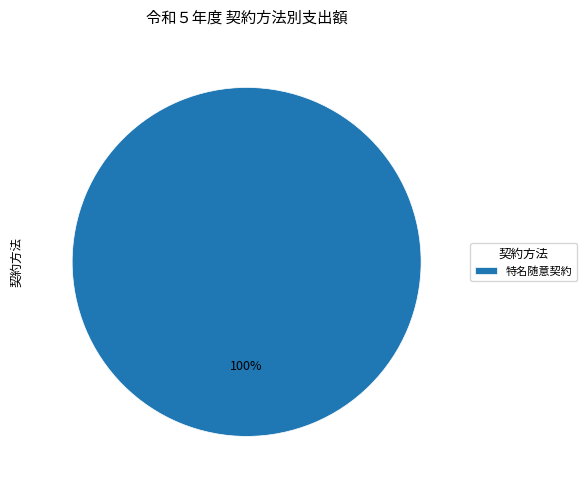

What percentage is the 特名随意契約 slice, to the nearest percent?

100%